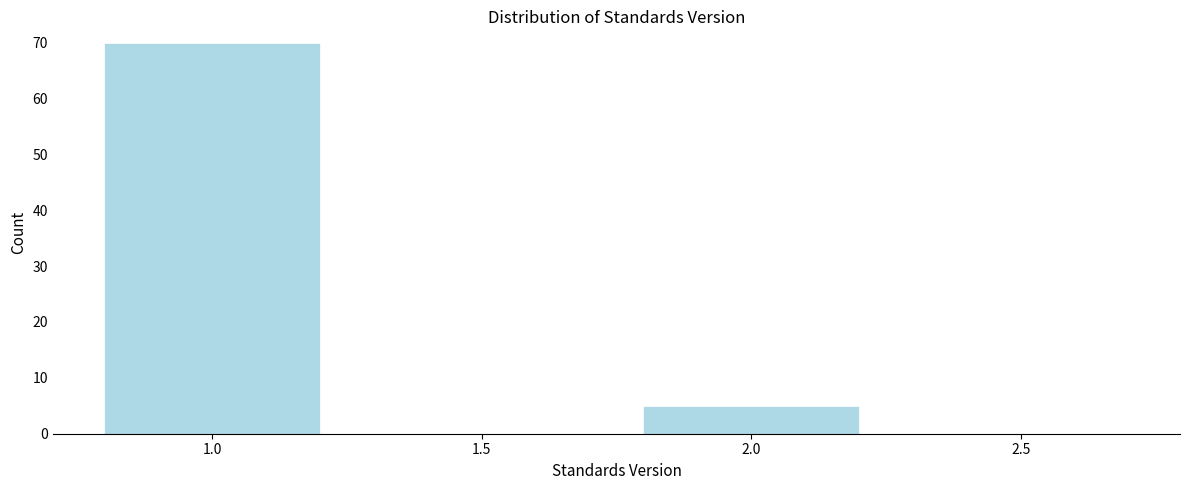

Reading left to right, what are all the values shown in this chart?

1.0=70	1.5=0	2.0=5	2.5=0